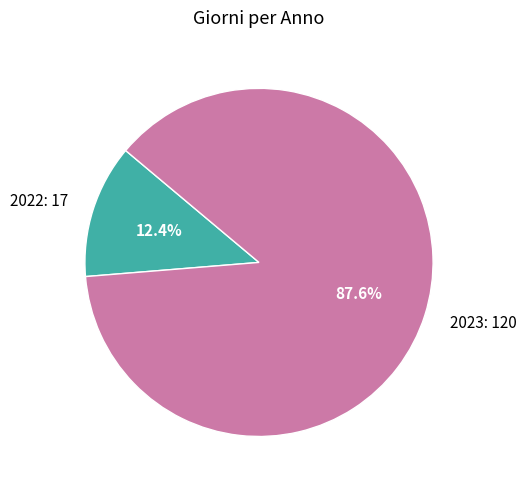

Between 2022: 17 and 2023: 120, which is larger?

2023: 120